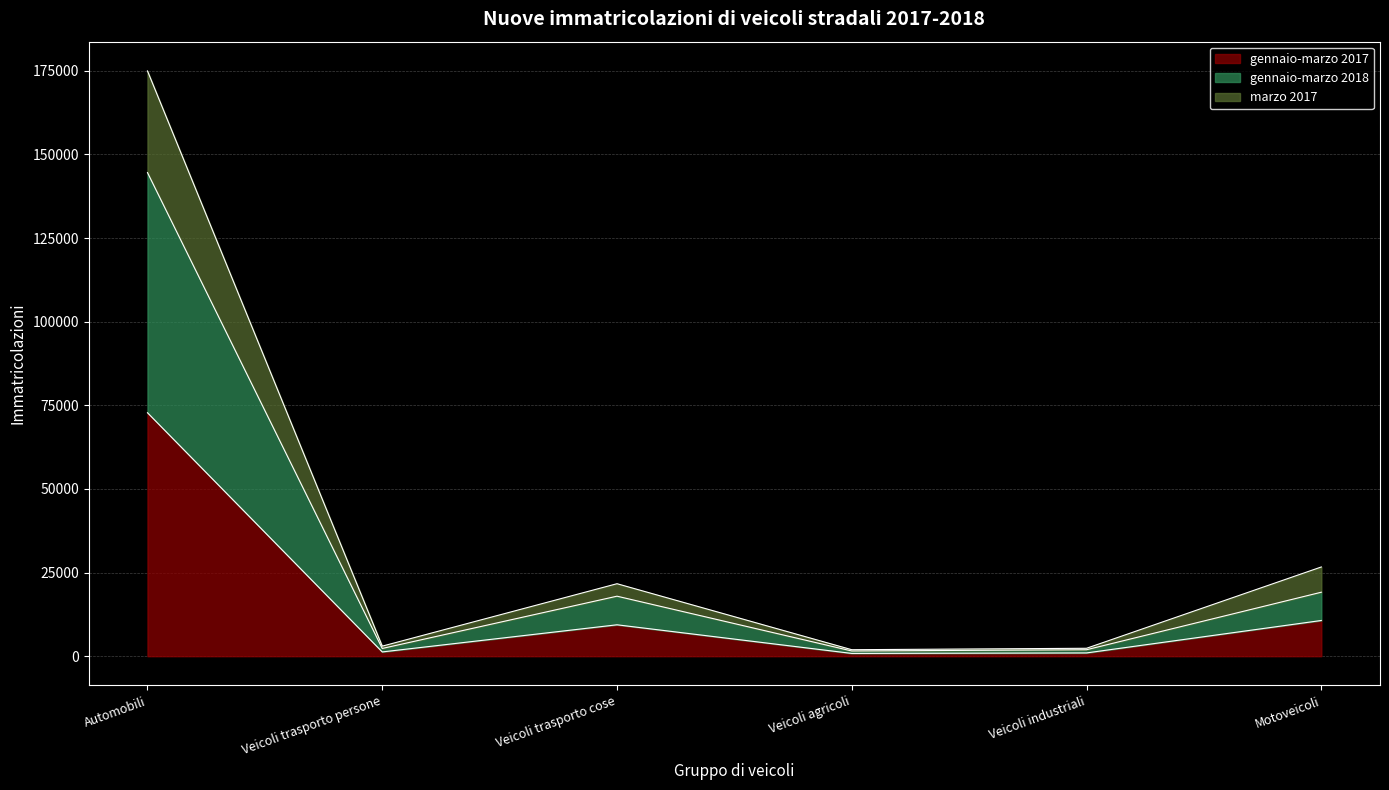

At which category is the sum across all series the highest?

Automobili